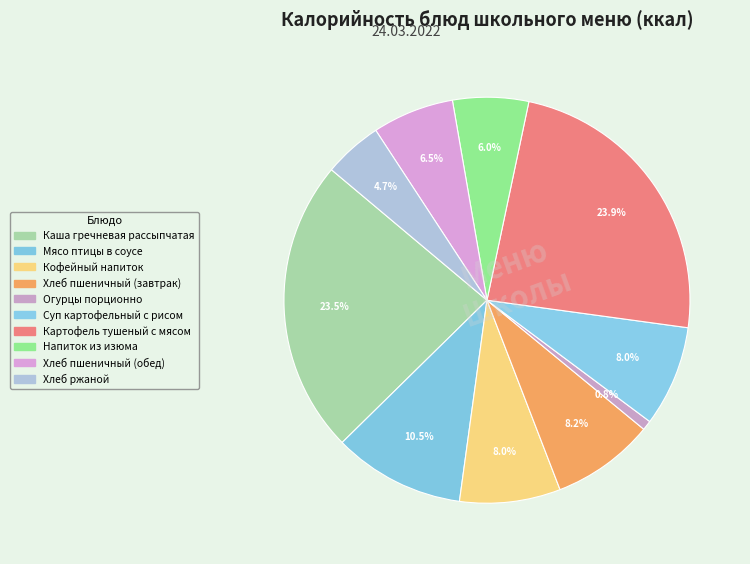

Count the number of slices in the pie.

10